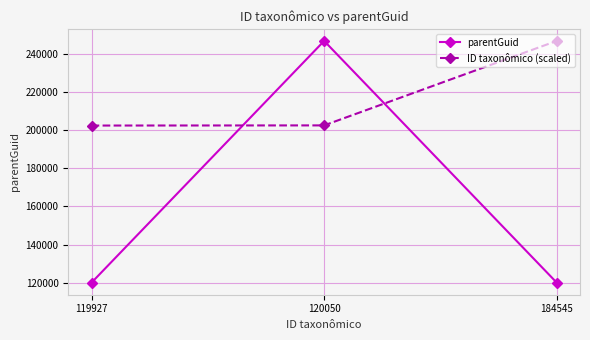

At how many categories does at least one series exceed 120155?

3